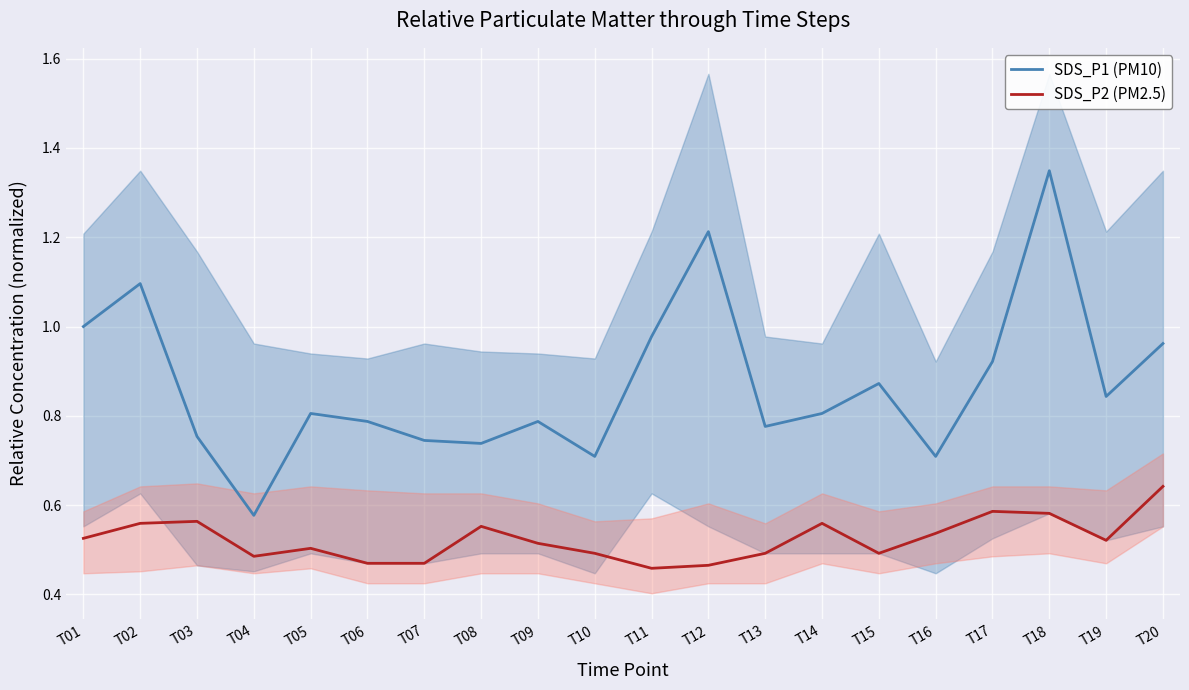

Which series has the largest range (max minus min)?

SDS_P1 (PM10)